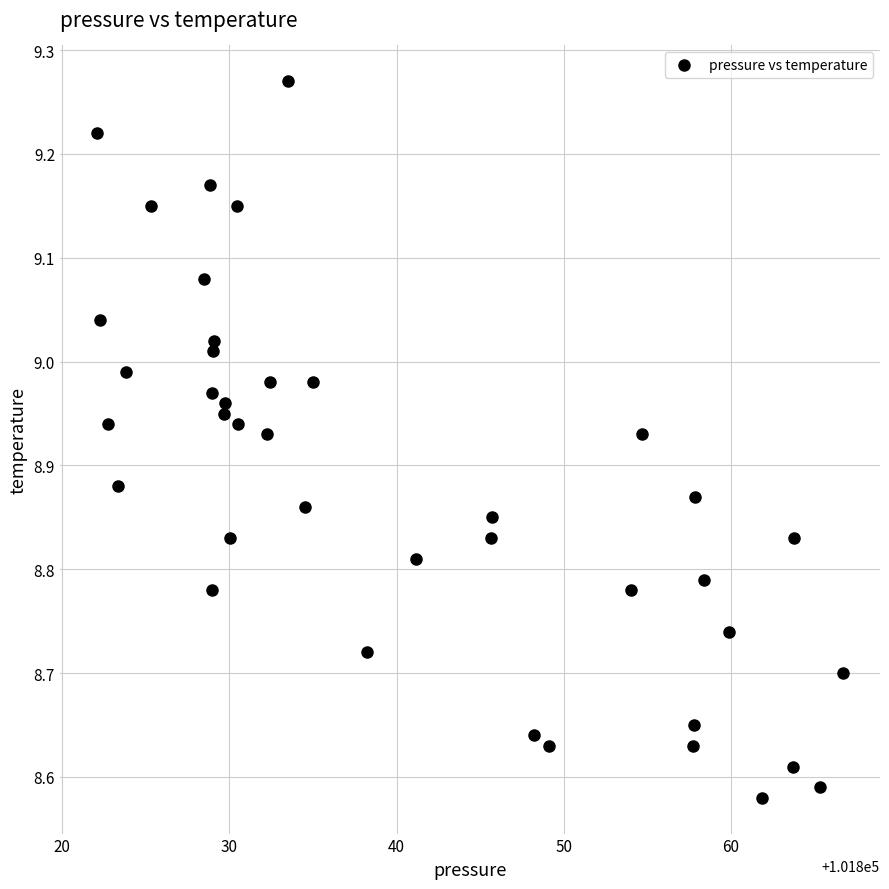

What is the range of X values (max minus min)?

44.6